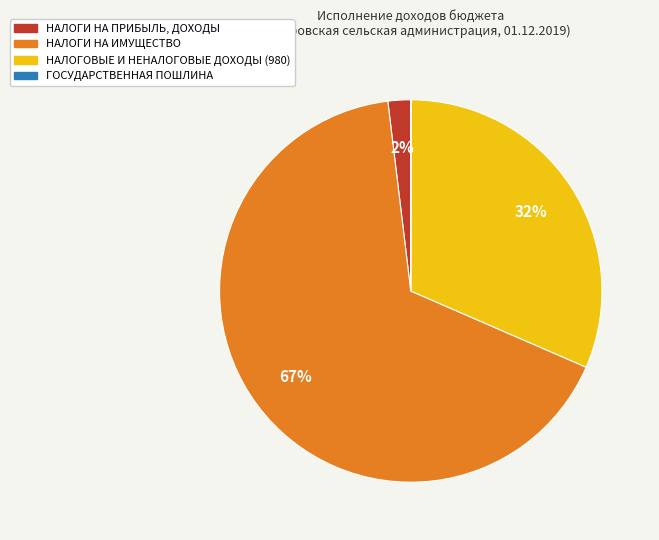

Which slice represents more than half of the pie?

НАЛОГИ НА ИМУЩЕСТВО